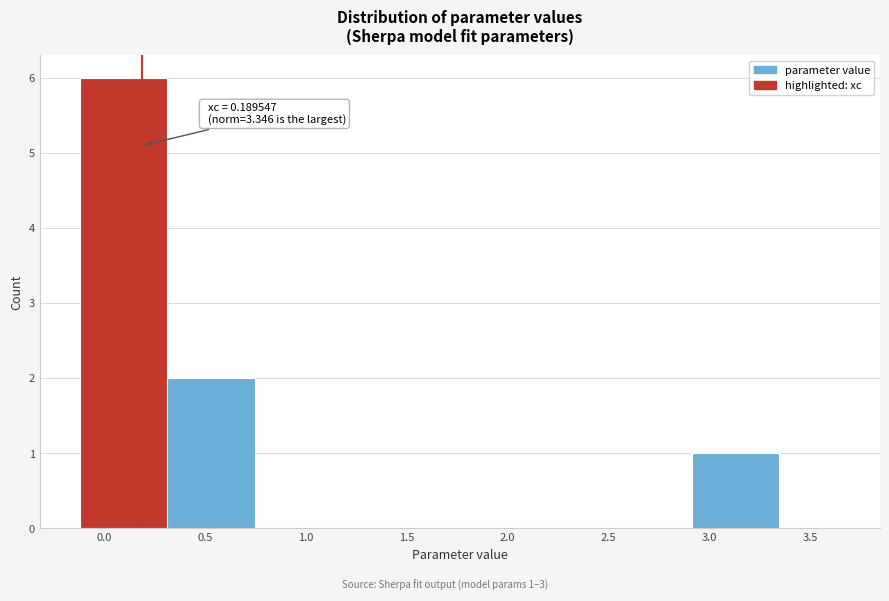

Which range on the x-axis has the tallest bar?

-0.10 to 0.30